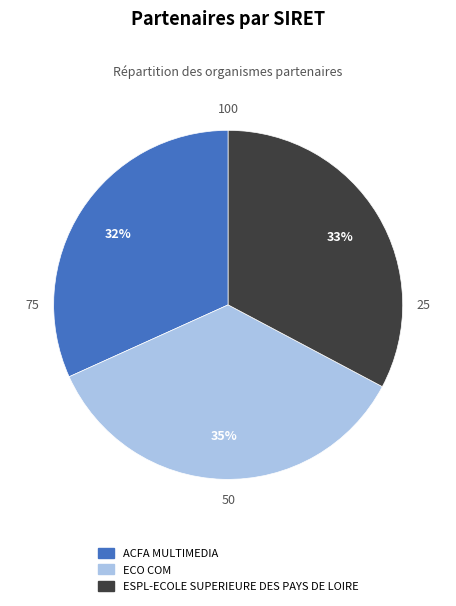

Rank the categories by value from lowest to highest.

ACFA MULTIMEDIA, ESPL-ECOLE SUPERIEURE DES PAYS DE LOIRE, ECO COM